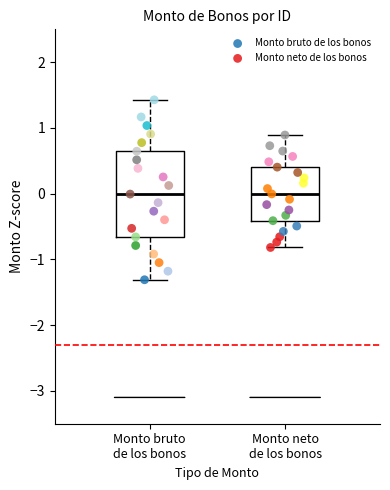

Which series has the widest spread of Y values?

Monto bruto de los bonos